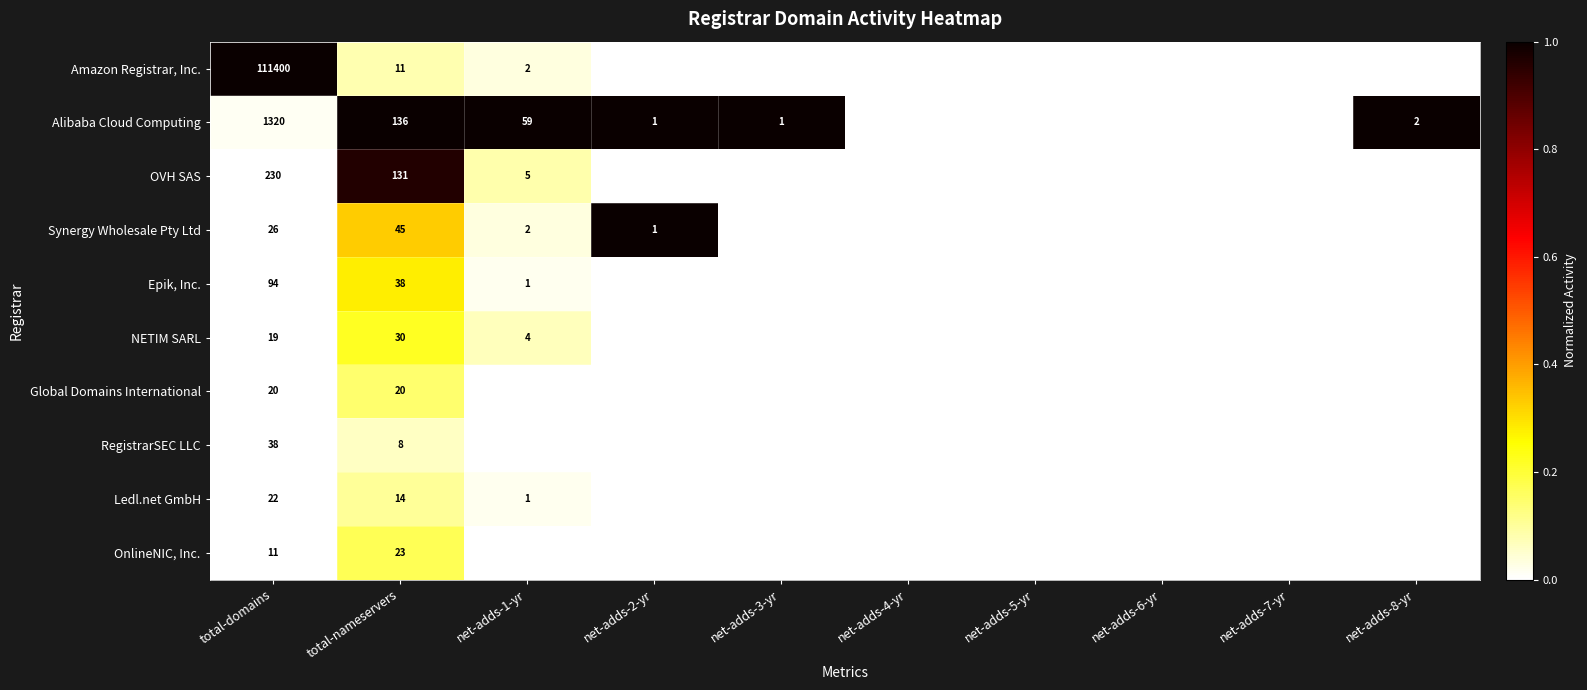

At total-nameservers, list the series in order from smallest to largest.

RegistrarSEC LLC, Amazon Registrar, Inc., Ledl.net GmbH, Global Domains International, OnlineNIC, Inc., NETIM SARL, Epik, Inc., Synergy Wholesale Pty Ltd, OVH SAS, Alibaba Cloud Computing